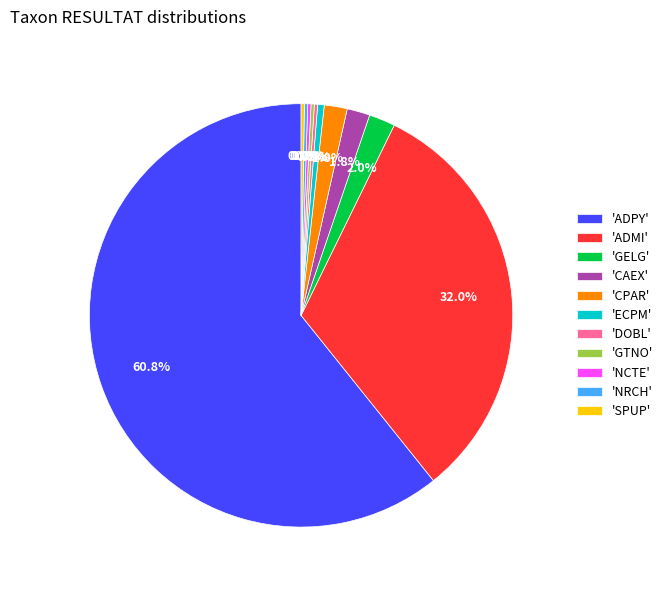

Which slice represents more than half of the pie?

'ADPY'